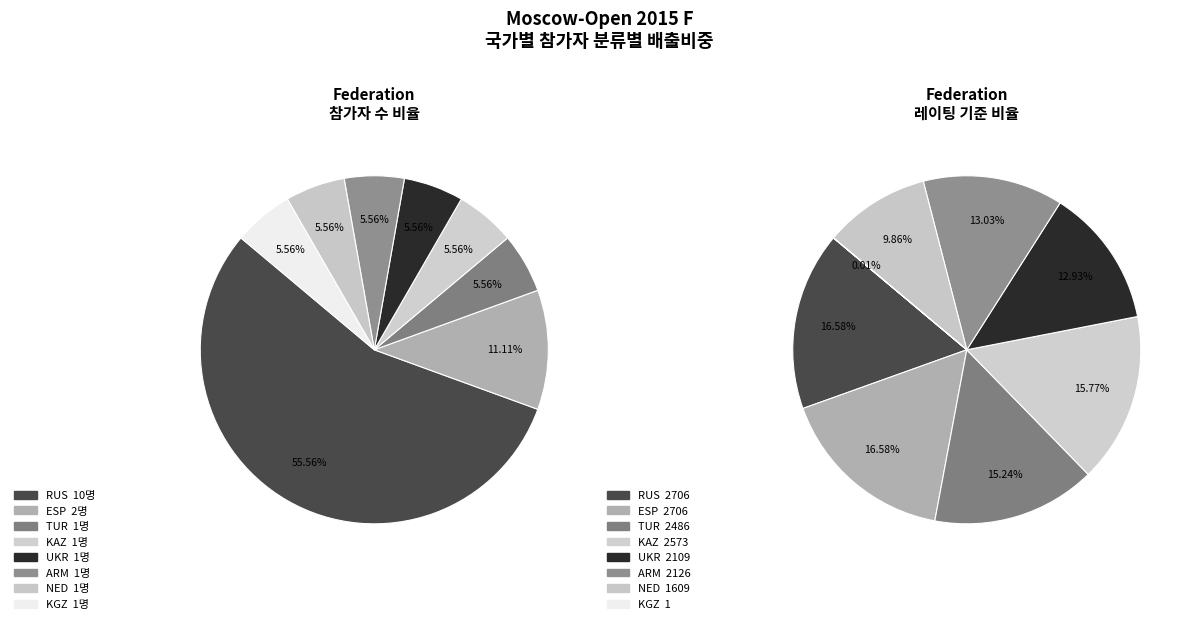

Which slice is the smallest?

KGZ